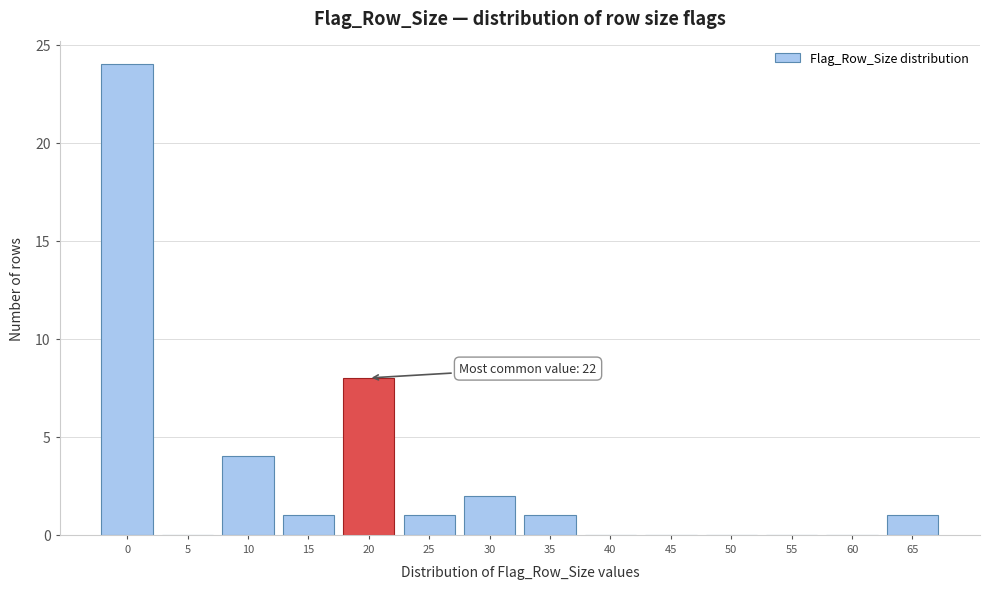

Reading right to left, what are all the values shown in this chart?

65=1	60=0	55=0	50=0	45=0	40=0	35=1	30=2	25=1	20=8	15=1	10=4	5=0	0=24